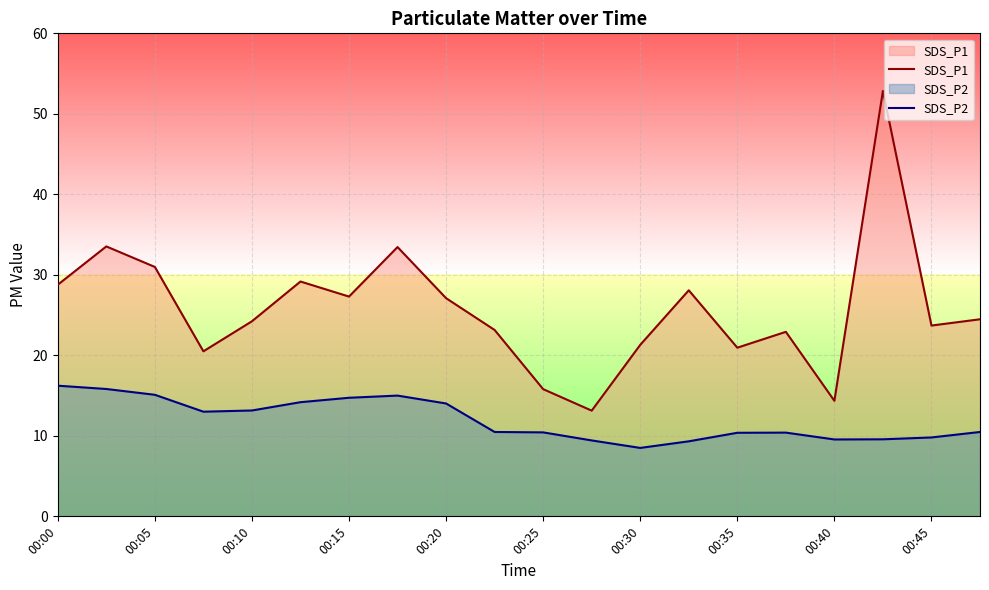

What is the difference between the SDS_P1 values at 11 and 13?

14.9